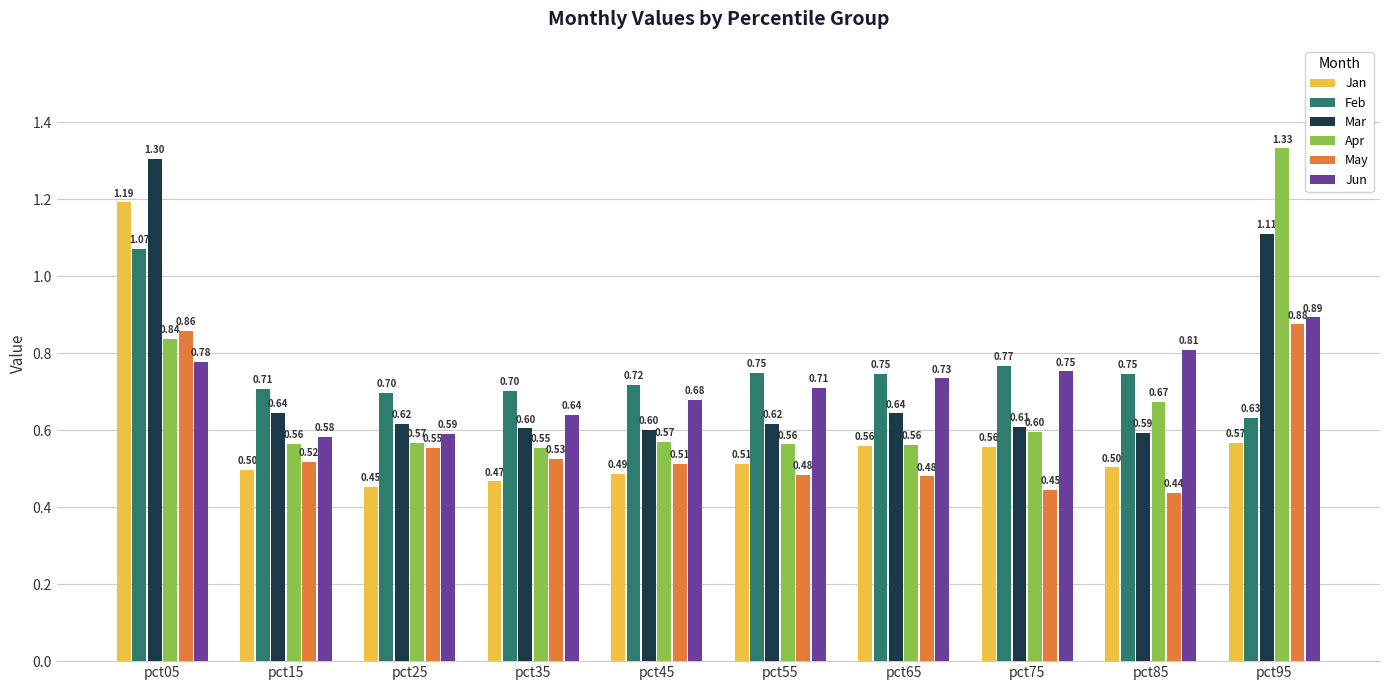

Is it true that Apr equals 1.2 at pct85?

False